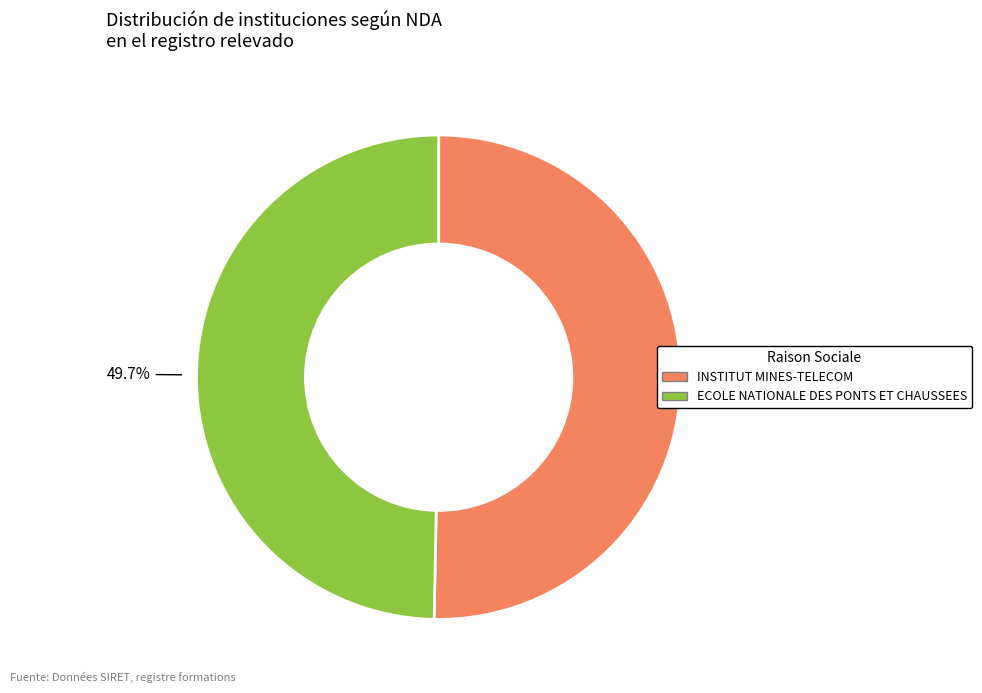

True or false: INSTITUT MINES-TELECOM accounts for 50% of the total.

True